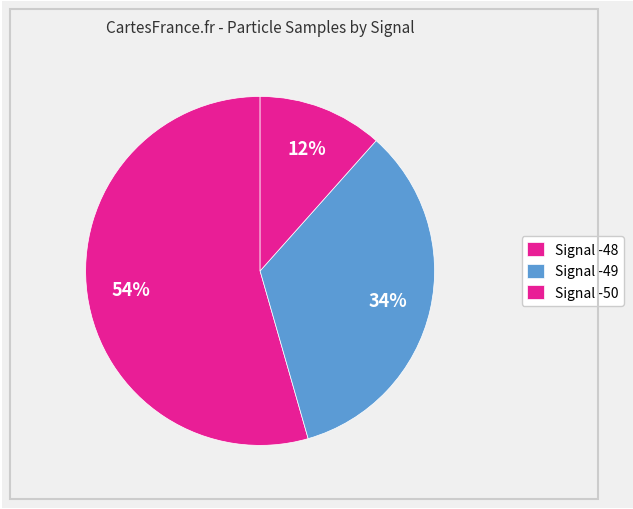

How many segments does this pie chart have?

3